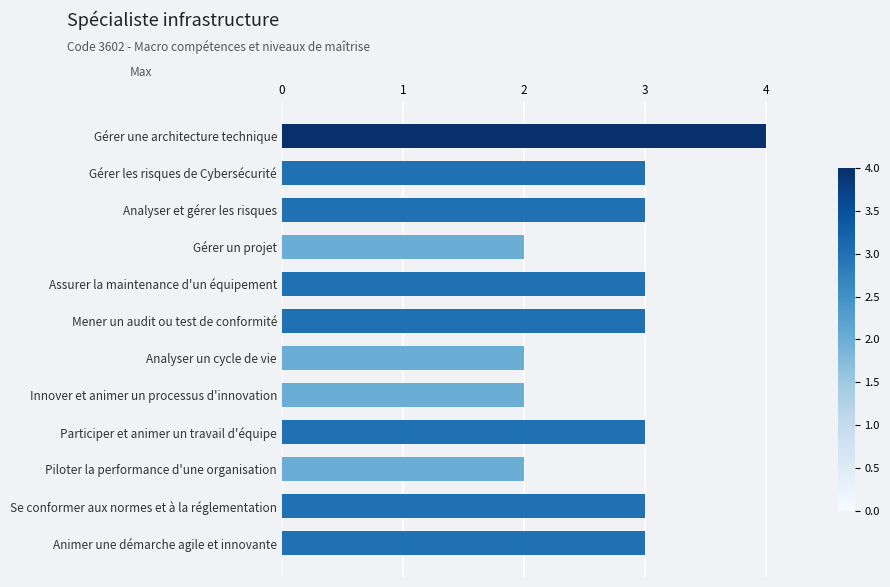

What position from the top is Gérer une architecture technique?

1